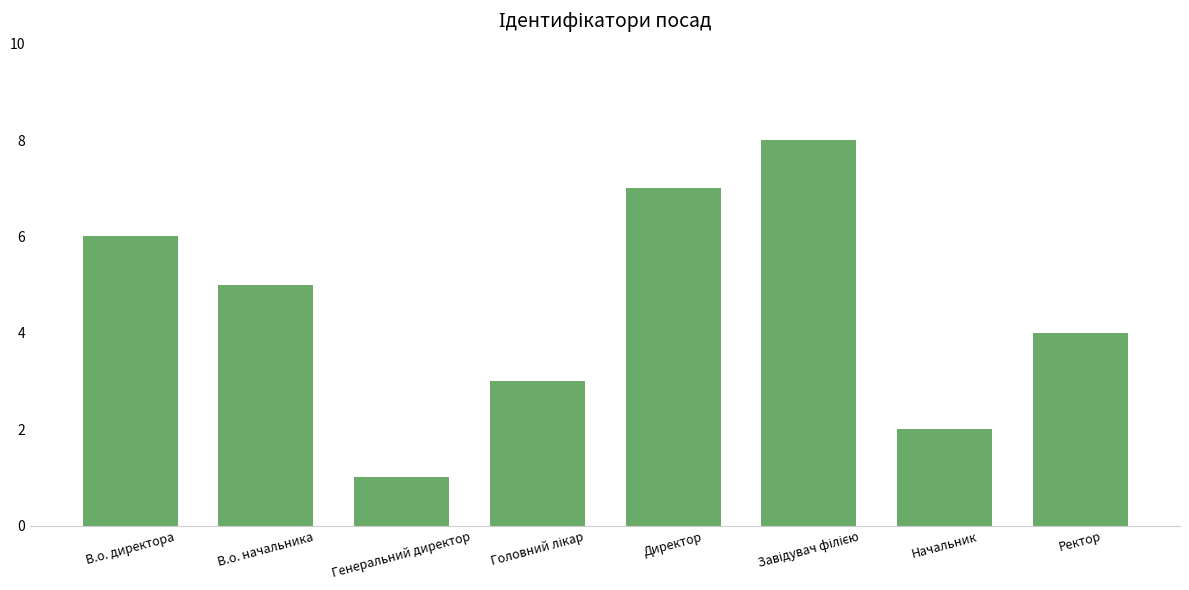

What position from the right is Директор?

4